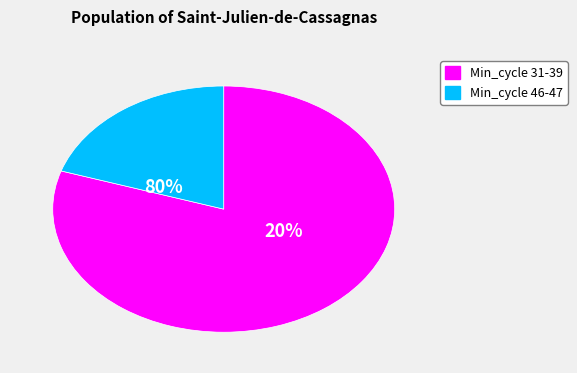

Approximately how many times larger is the value at 39 compared to 39?

1.0